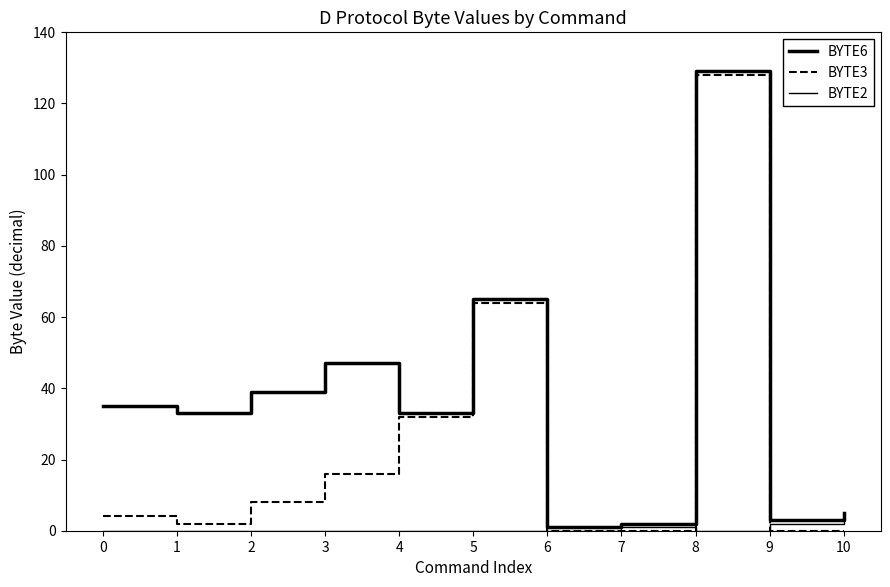

How many lines are shown in the chart?

3